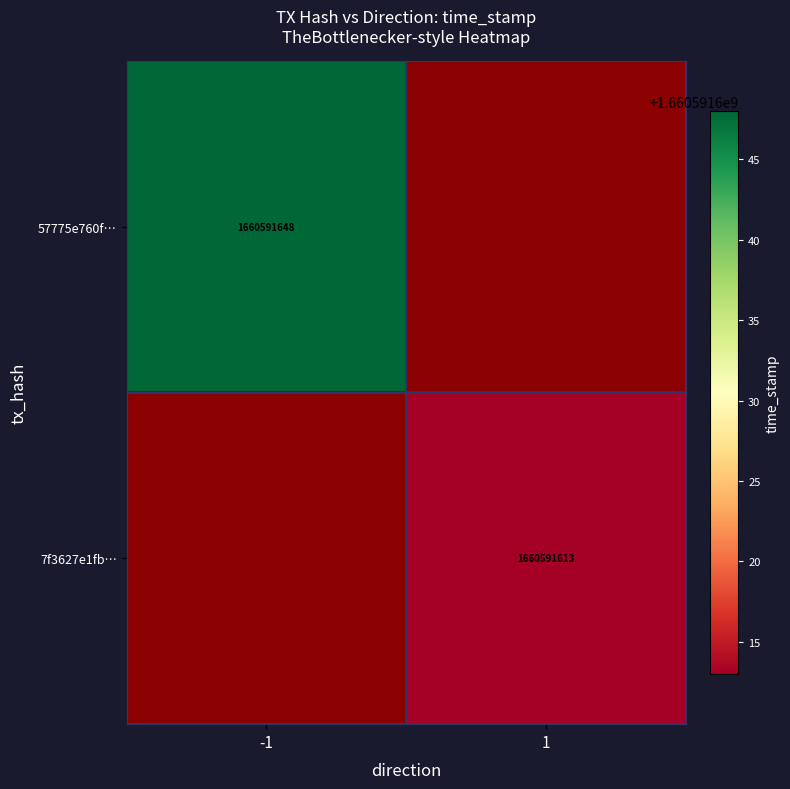

Reading left to right, what are all the values shown in this chart?

57775e760fdc5d733a4686796fa8d109e660ab9: 1660591648	0
7f3627e1fb5ba9eb537f5b5e03a39e00f31b49f: 0	1660591613